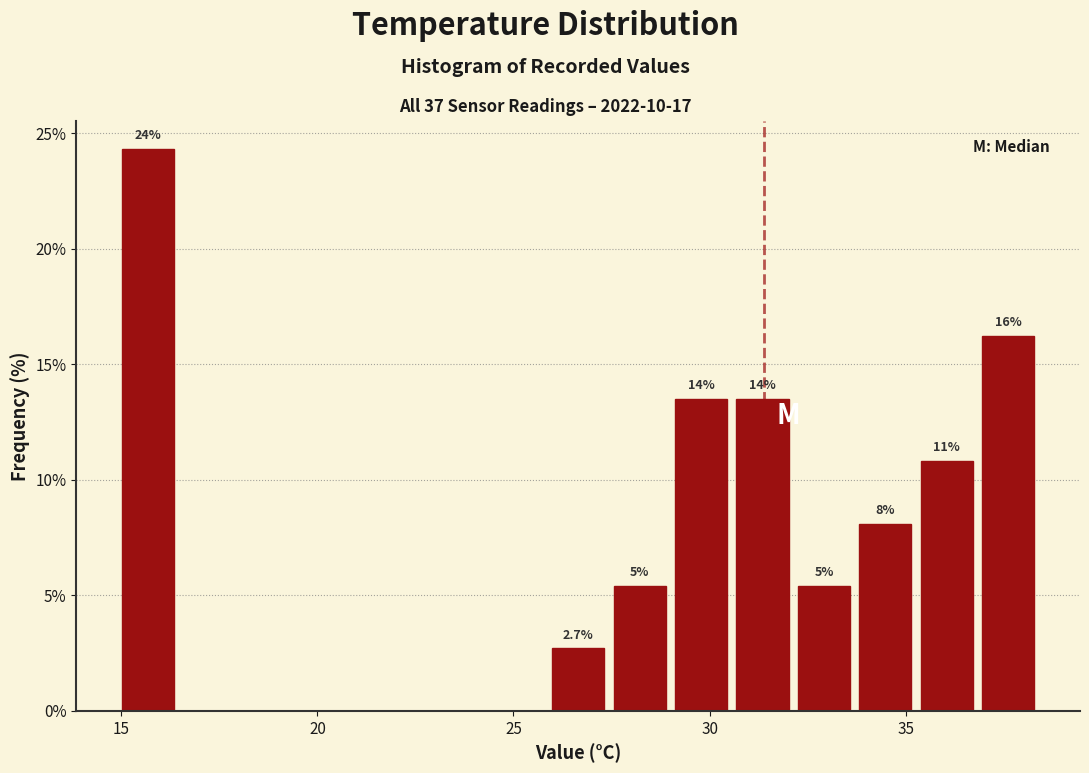

Around what value on the x-axis is the tallest bar? Give the approximate position of its centre, as read against the axis.

15.5